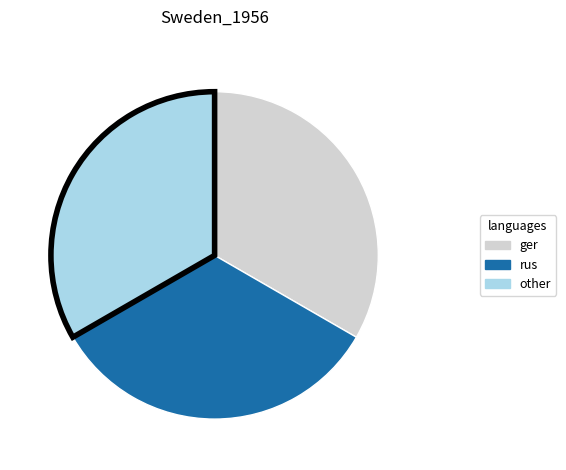

How many slices are in this pie chart?

3